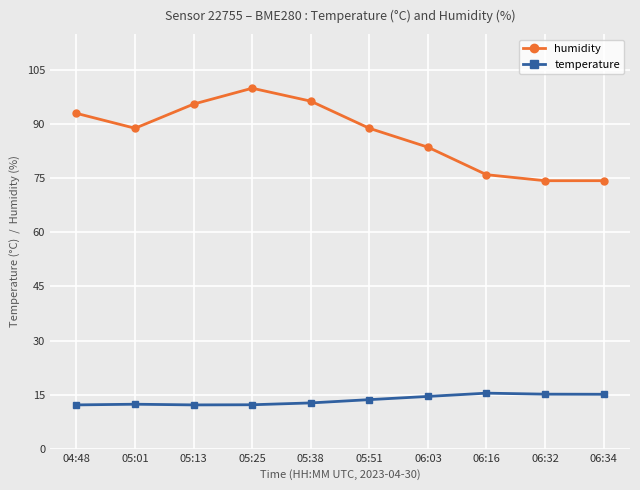

True or false: humidity and temperature intersect in this chart.

False